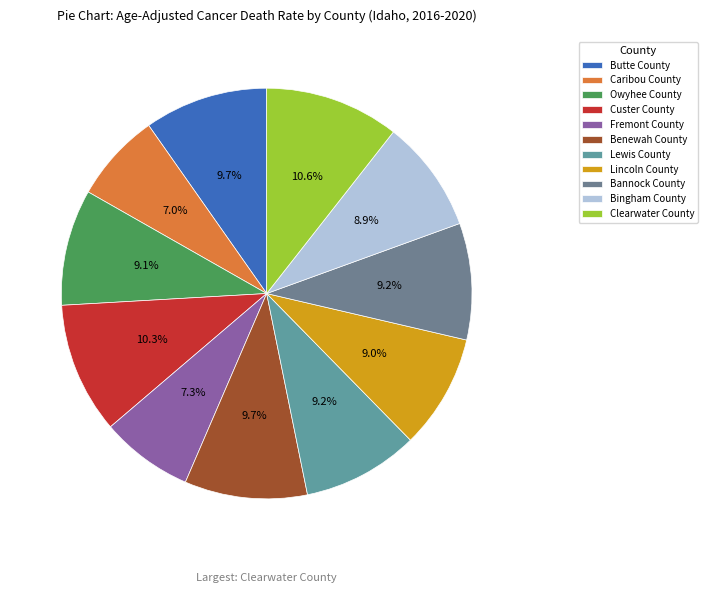

To the nearest percent, what is the average slice percentage?

9%